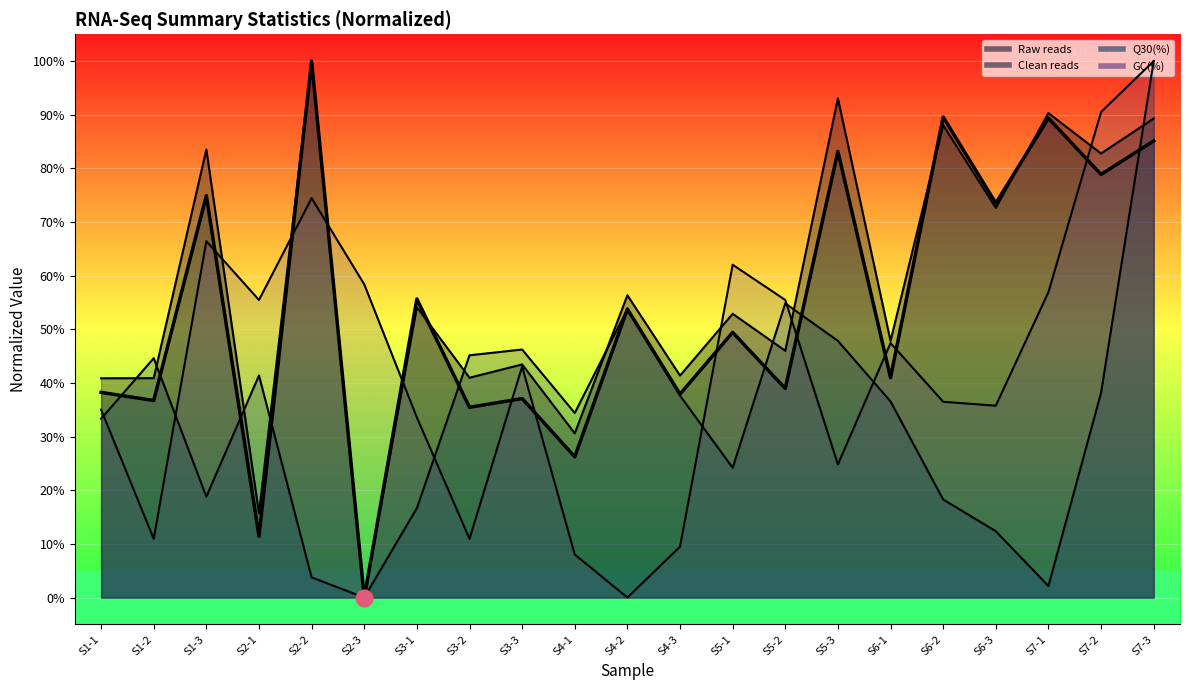

What is the label of the 12th point from the left?

S4-3